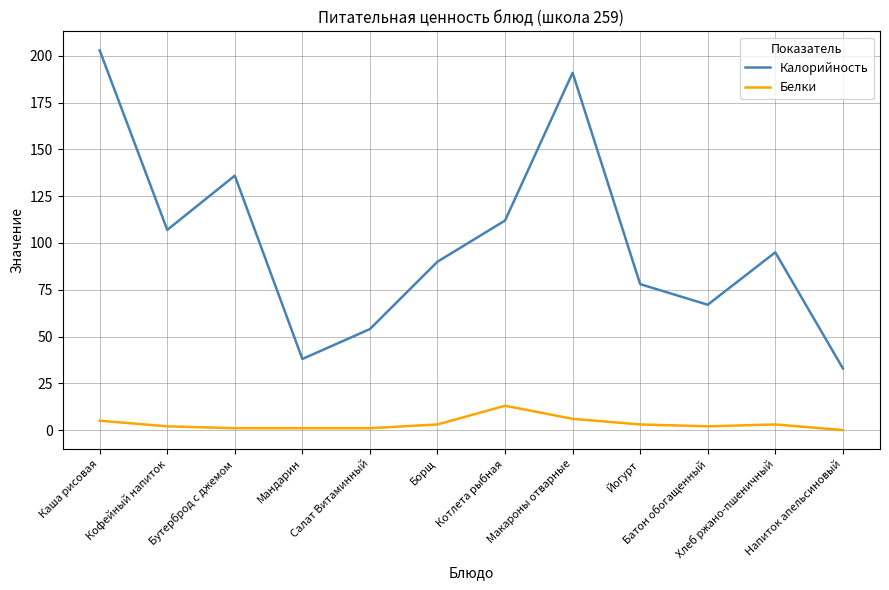

List the series in order of their overall mean, lowest first.

Белки, Калорийность